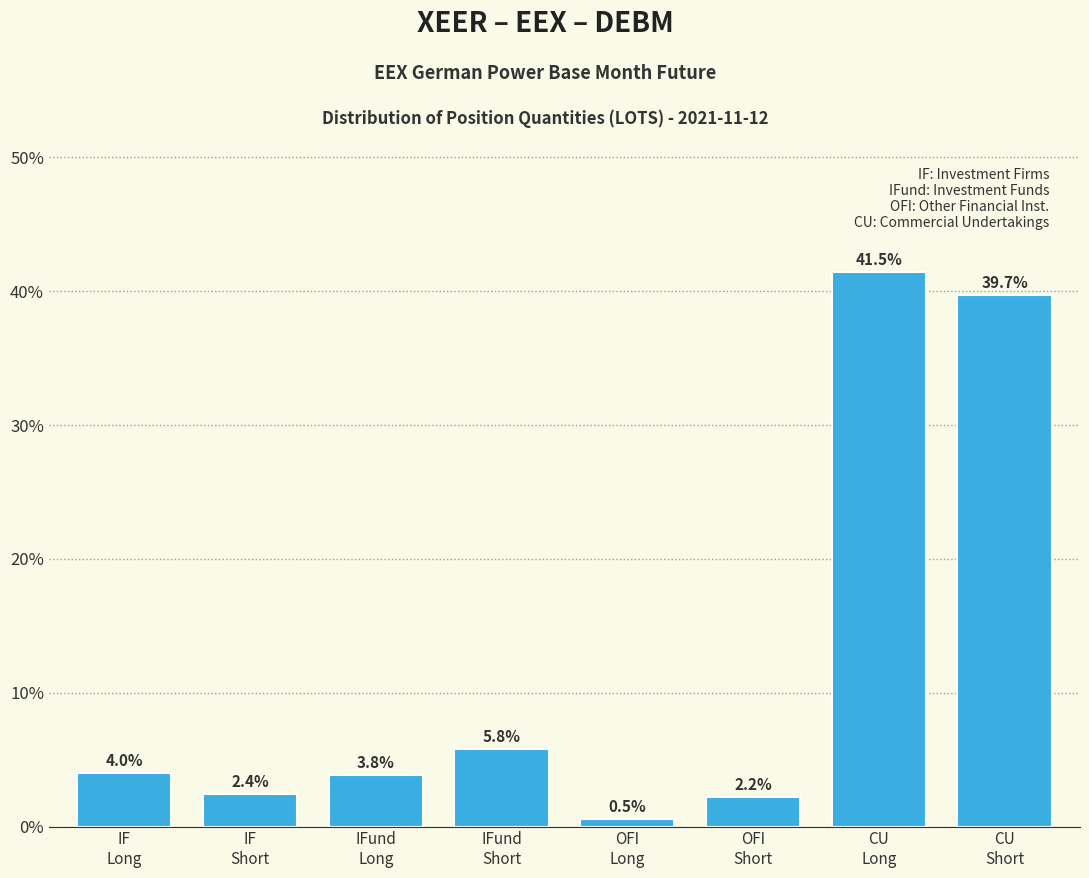

Reading left to right, transcribe all the data shown in this chart.

4.0	2.4	3.8	5.8	0.5	2.2	41.5	39.7